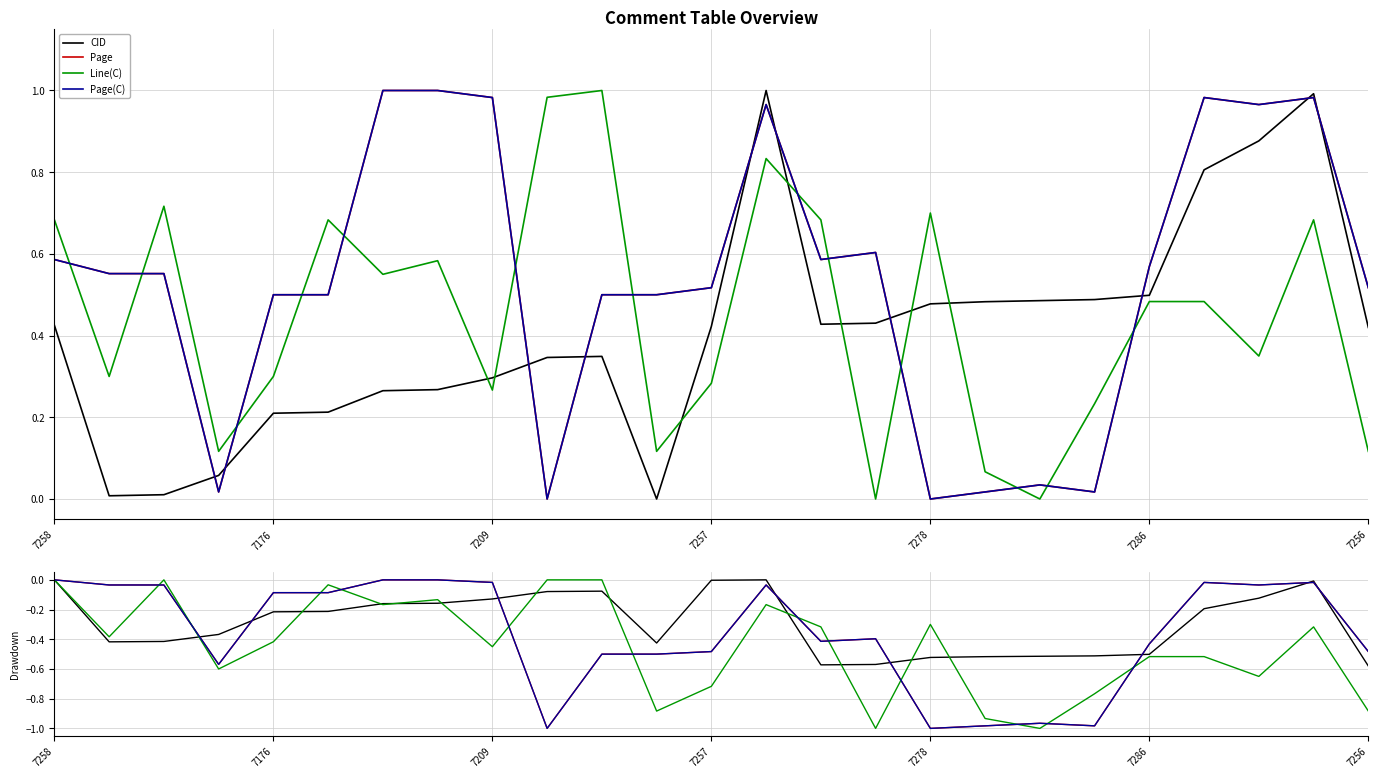

What is the label of the 7th point from the left?

7256